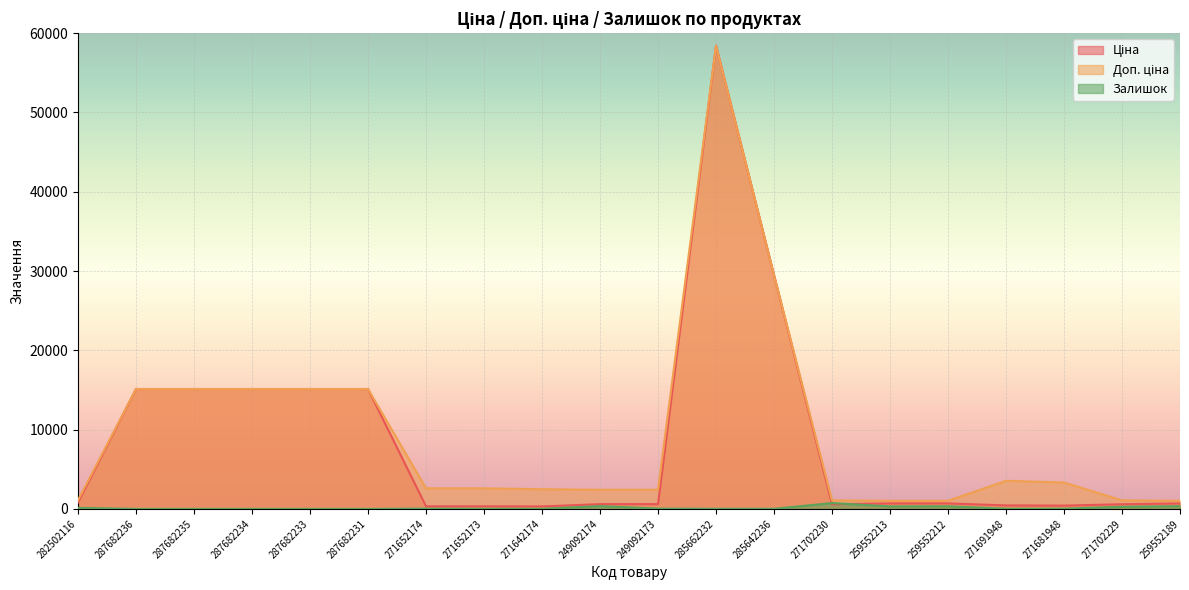

Which series changed the most between 271642174 and 285642236?

Ціна